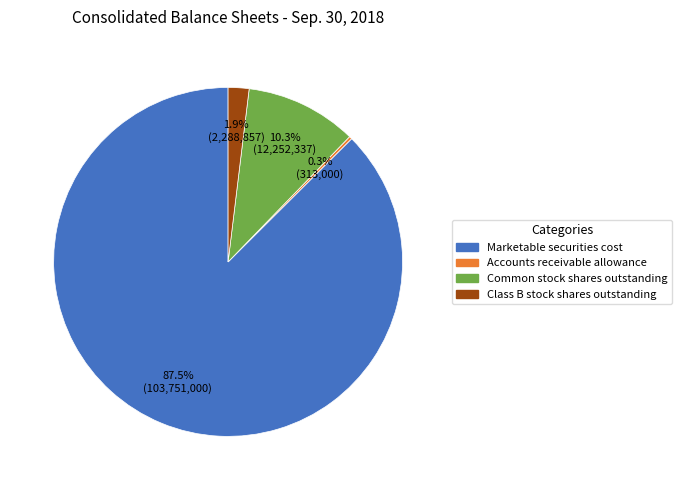

To the nearest percent, what percentage of the pie is Common stock shares outstanding?

10%